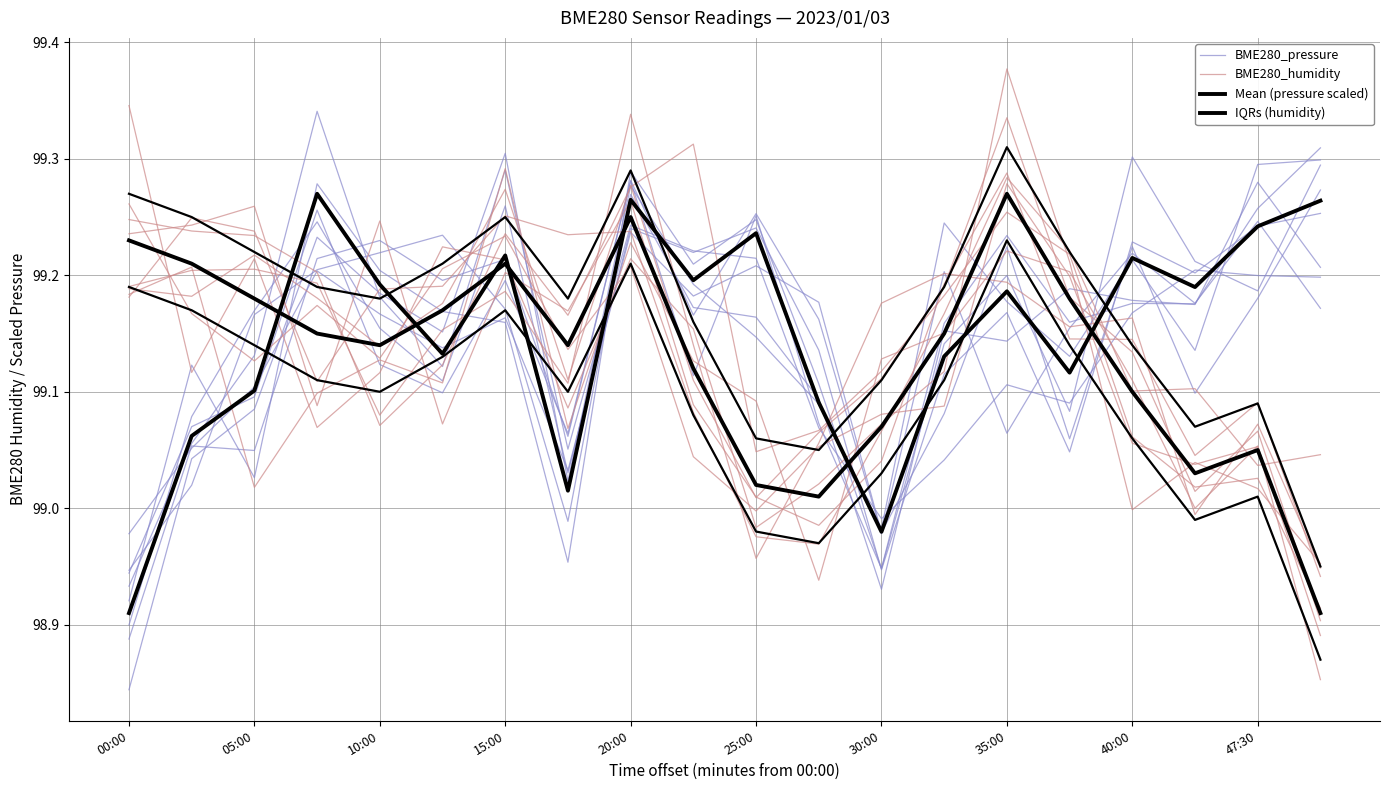

The BME280_pressure series shows 99.1 at 11. True or false?

True